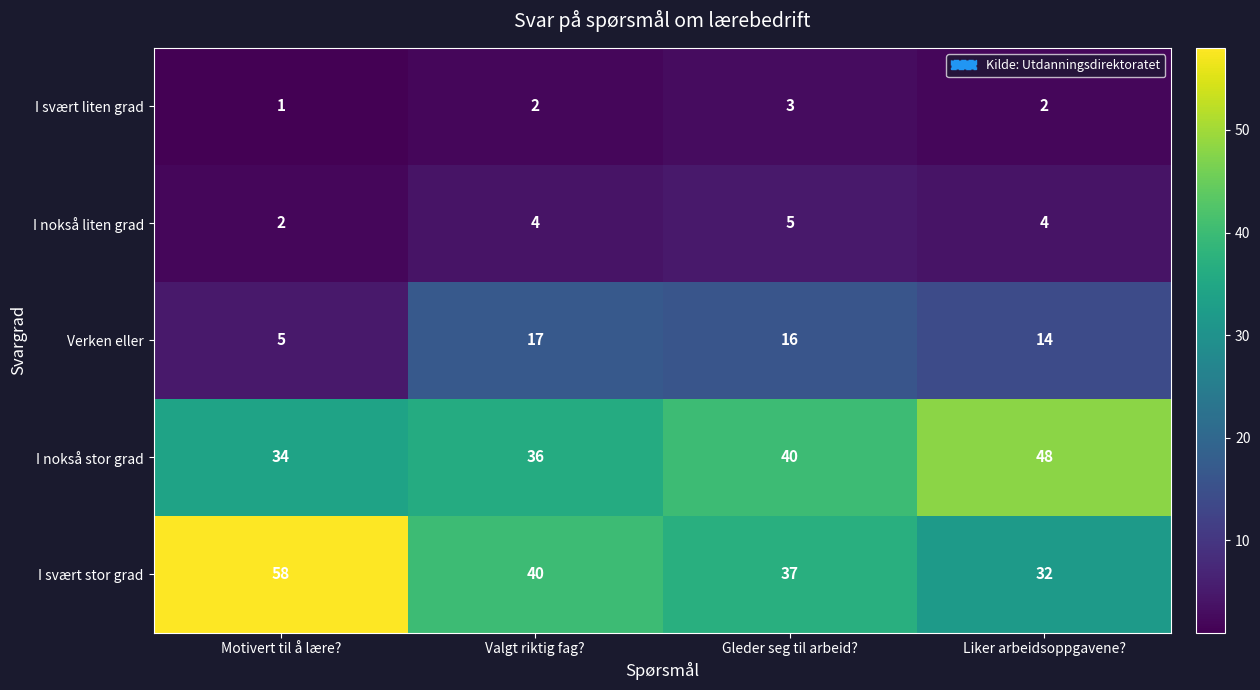

What is the spread (max minus min) of values at Gleder seg til arbeid??

37